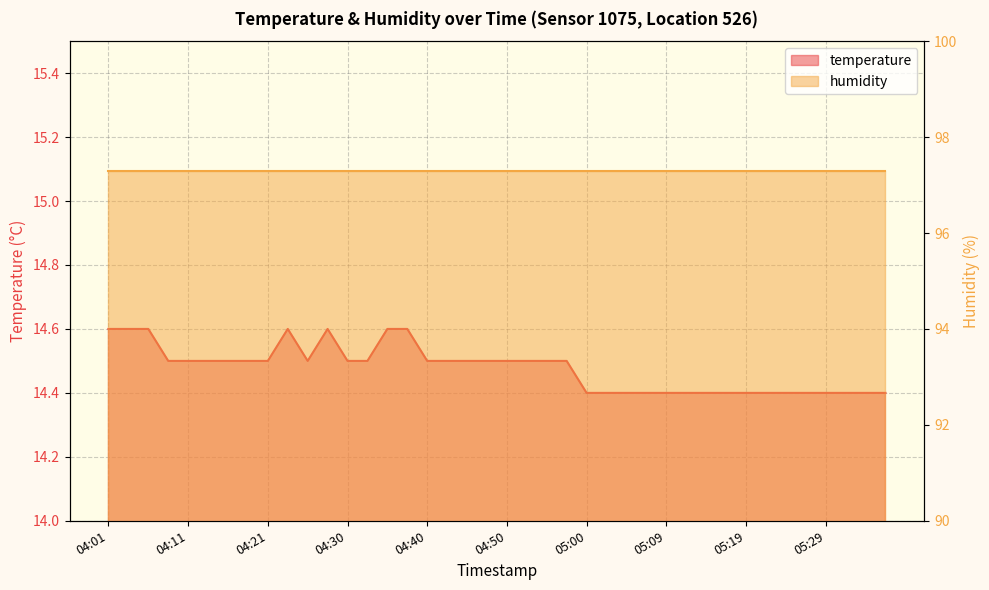

Which category has the lowest value across all series?

05:00